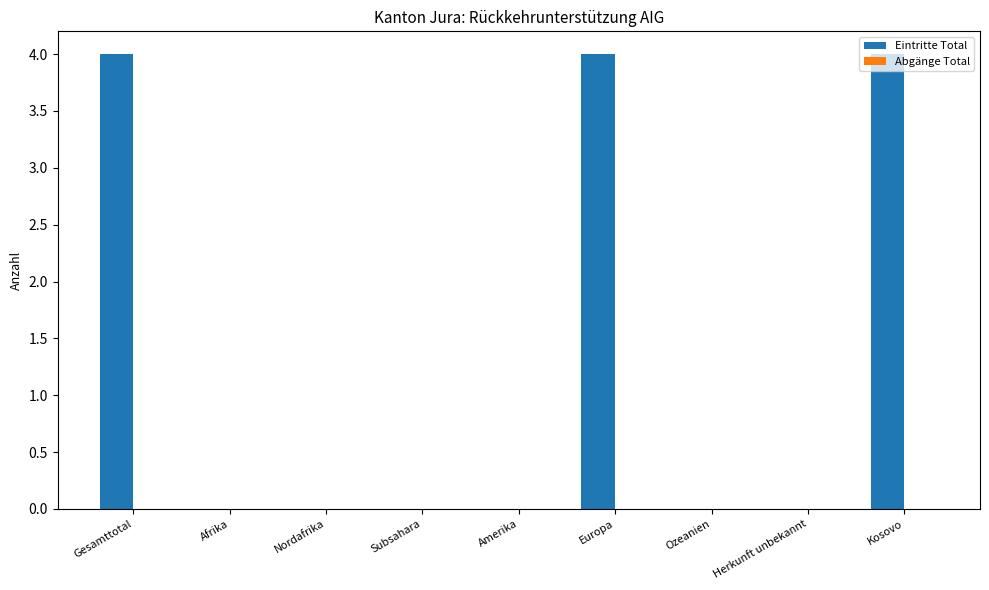

What is the maximum value shown in the chart?

4